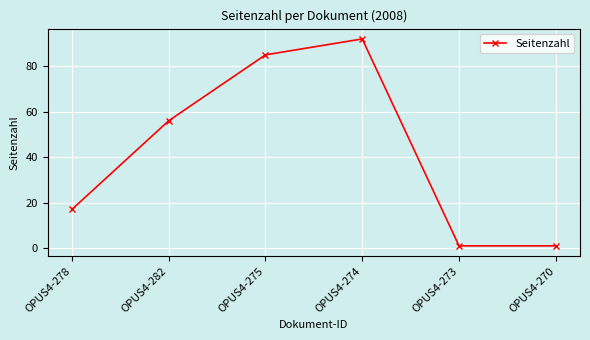

Does the chart have visible grid lines?

Yes